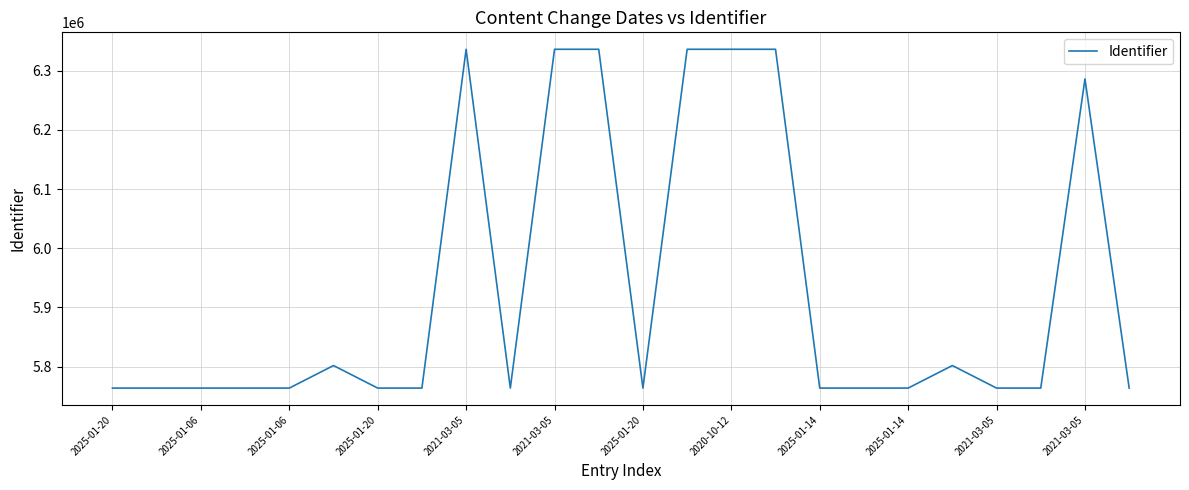

What is the difference between the maximum and minimum values?

572629